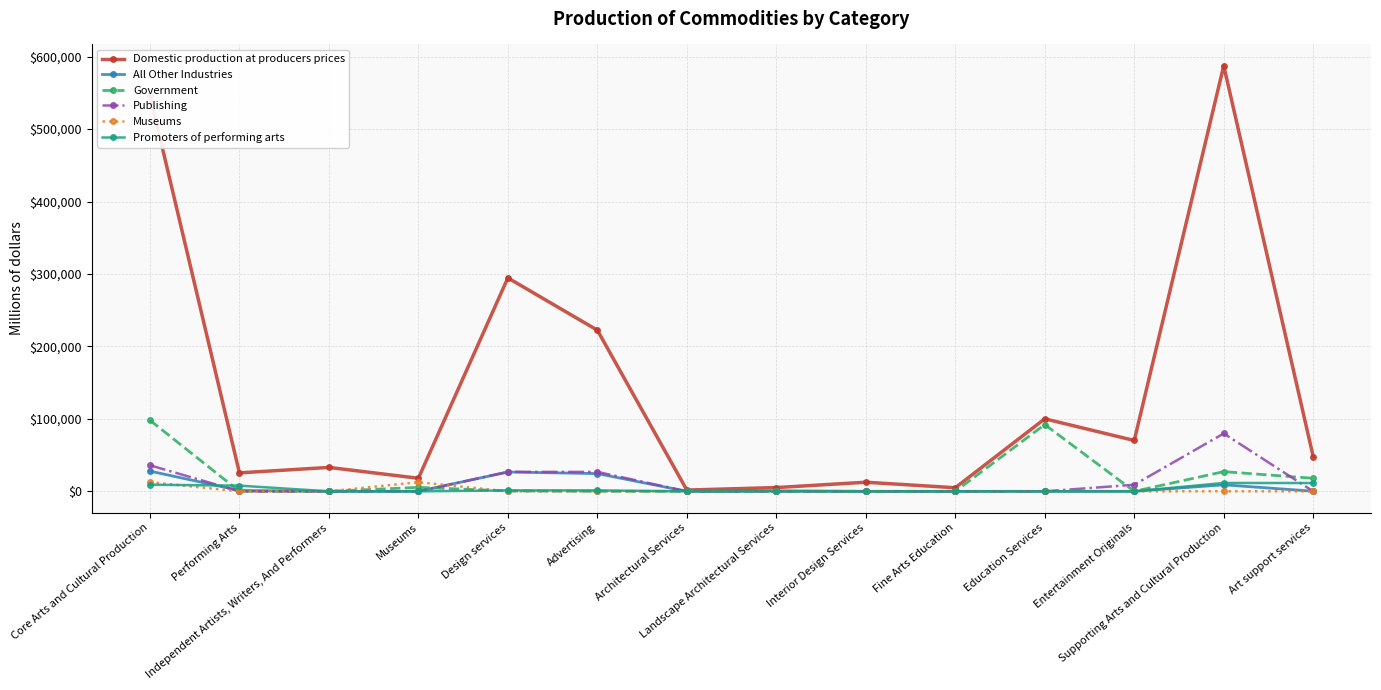

The Publishing series shows 16755 at Supporting Arts and Cultural Production. True or false?

False